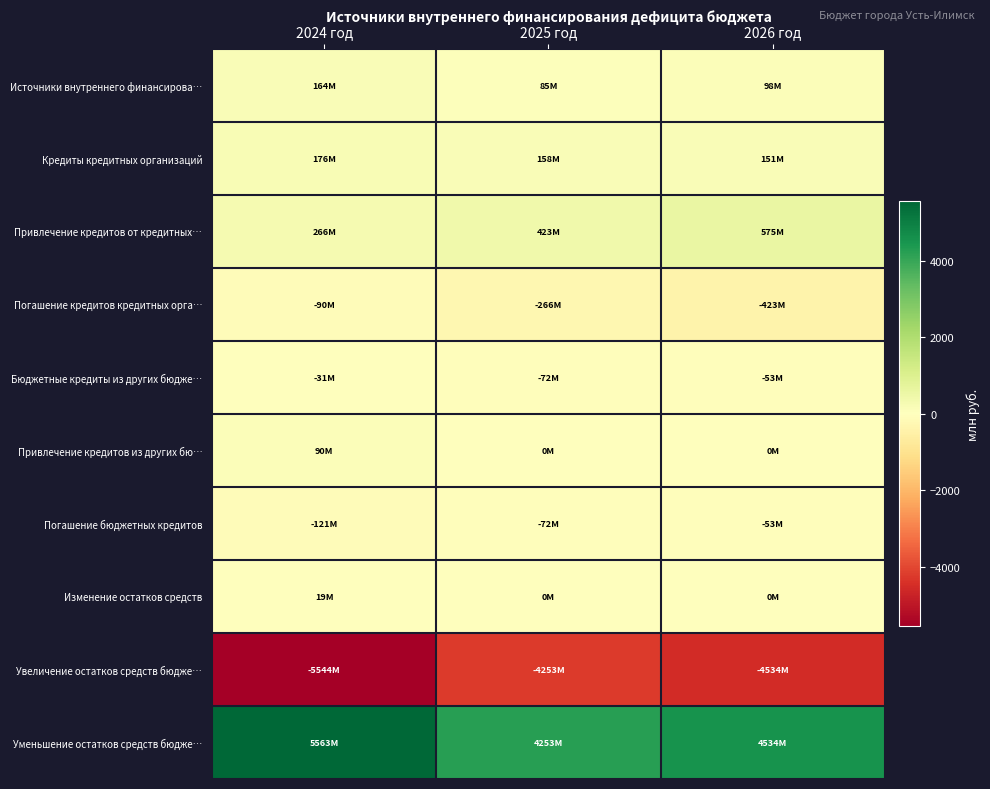

Reading right to left, extract all data points from this chart.

Источники внутреннего финансирова…: 2026 год=97.9	2025 год=85.4	2024 год=163.8
Кредиты кредитных организаций: 2026 год=151.2	2025 год=157.7	2024 год=175.6
Привлечение кредитов от кредитных…: 2026 год=574.5	2025 год=423.3	2024 год=265.6
Погашение кредитов кредитных орга…: 2026 год=-423.3	2025 год=-265.6	2024 год=-90.0
Бюджетные кредиты из других бюдже…: 2026 год=-53.3	2025 год=-72.3	2024 год=-31.0
Привлечение кредитов из других бю…: 2026 год=0.0	2025 год=0.0	2024 год=90.0
Погашение бюджетных кредитов: 2026 год=-53.3	2025 год=-72.3	2024 год=-121.0
Изменение остатков средств: 2026 год=0.0	2025 год=0.0	2024 год=19.1
Увеличение остатков средств бюдже…: 2026 год=-4534.2	2025 год=-4253.4	2024 год=-5544.0
Уменьшение остатков средств бюдже…: 2026 год=4534.2	2025 год=4253.4	2024 год=5563.1